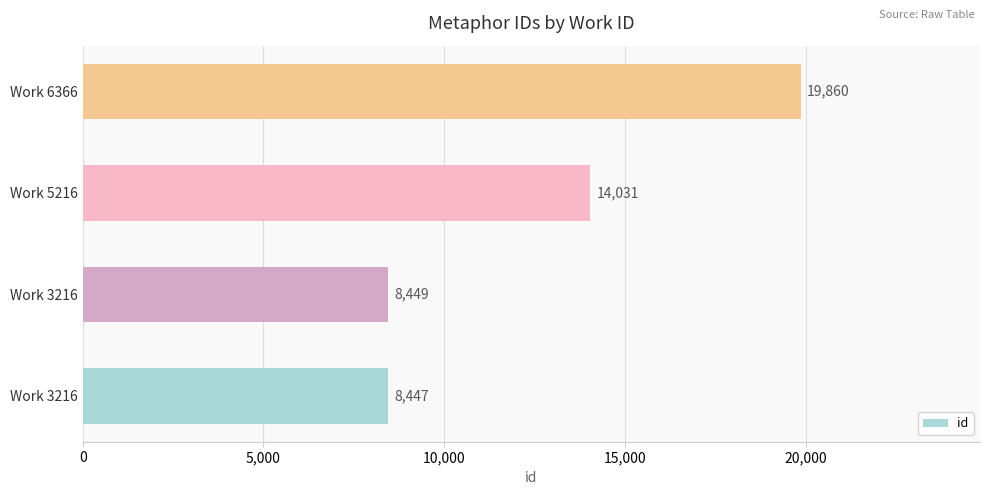

Does the chart contain any negative values?

No